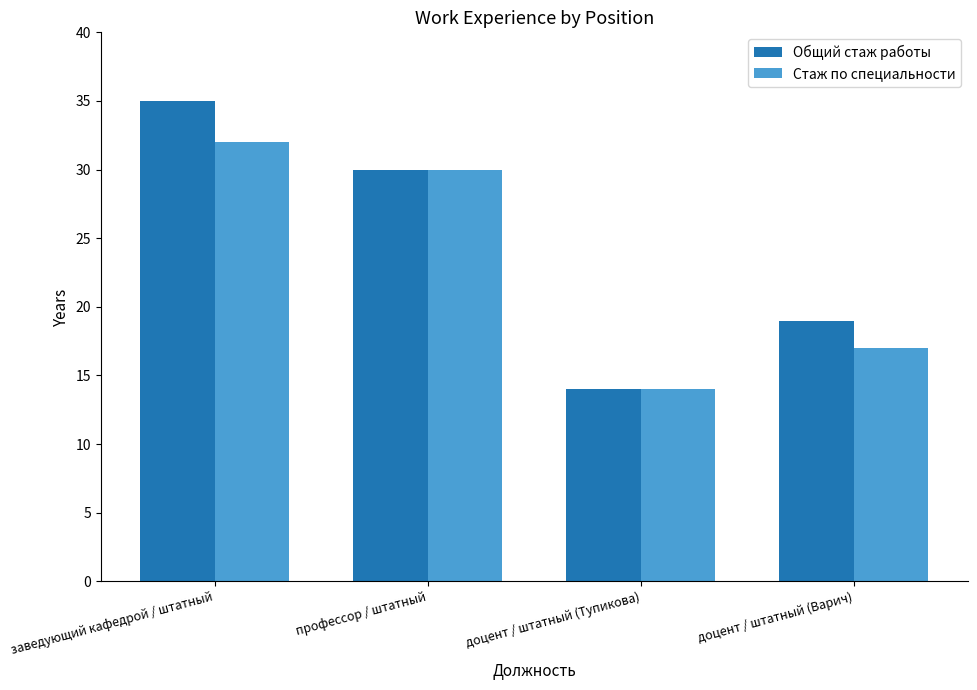

What is the label of the 2nd bar from the left?

профессор / штатный